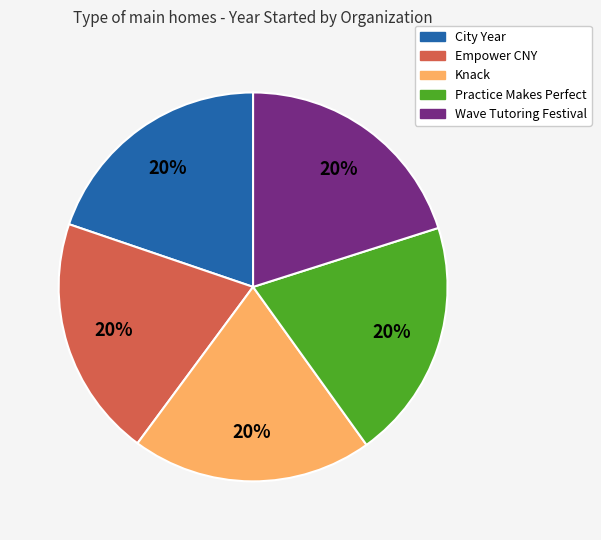

Is Wave Tutoring Festival the majority of the pie?

No